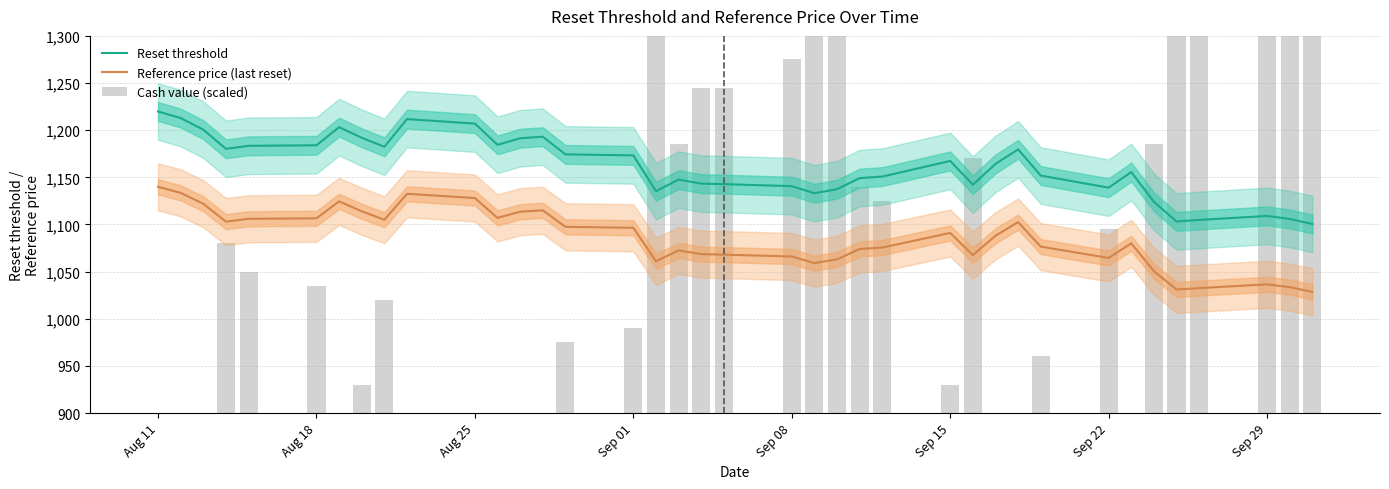

Reading left to right, what are all the values shown in this chart?

Reset threshold: 1219.8	1212.8	1200.5	1180.2	1183.4	1184.0	1203.2	1192.0	1182.3	1211.8	1207.0	1184.5	1191.4	1193.0	1174.3	1173.3	1135.3	1147.6	1143.3	1142.8	1140.6	1133.1	1137.4	1149.2	1150.8	1167.4	1142.2	1164.2	1179.7	1151.9	1139.0	1155.6	1124.0	1103.2	1104.8	1109.1	1105.8	1100.5
Reference price (last reset): 1140.0	1133.5	1122.0	1103.0	1106.0	1106.5	1124.5	1114.0	1105.0	1132.5	1128.0	1107.0	1113.5	1115.0	1097.5	1096.5	1061.0	1072.5	1068.5	1068.0	1066.0	1059.0	1063.0	1074.0	1075.5	1091.0	1067.5	1088.0	1102.5	1076.5	1064.5	1080.0	1050.5	1031.0	1032.5	1036.5	1033.5	1028.5
Cash value (scaled): 750.0	795.0	900.0	1080.0	1050.0	1035.0	825.0	930.0	1020.0	705.0	735.0	900.0	840.0	825.0	975.0	990.0	1365.0	1185.0	1245.0	1245.0	1275.0	1365.0	1305.0	1140.0	1125.0	930.0	1170.0	900.0	750.0	960.0	1095.0	900.0	1185.0	1455.0	1425.0	1350.0	1395.0	1485.0